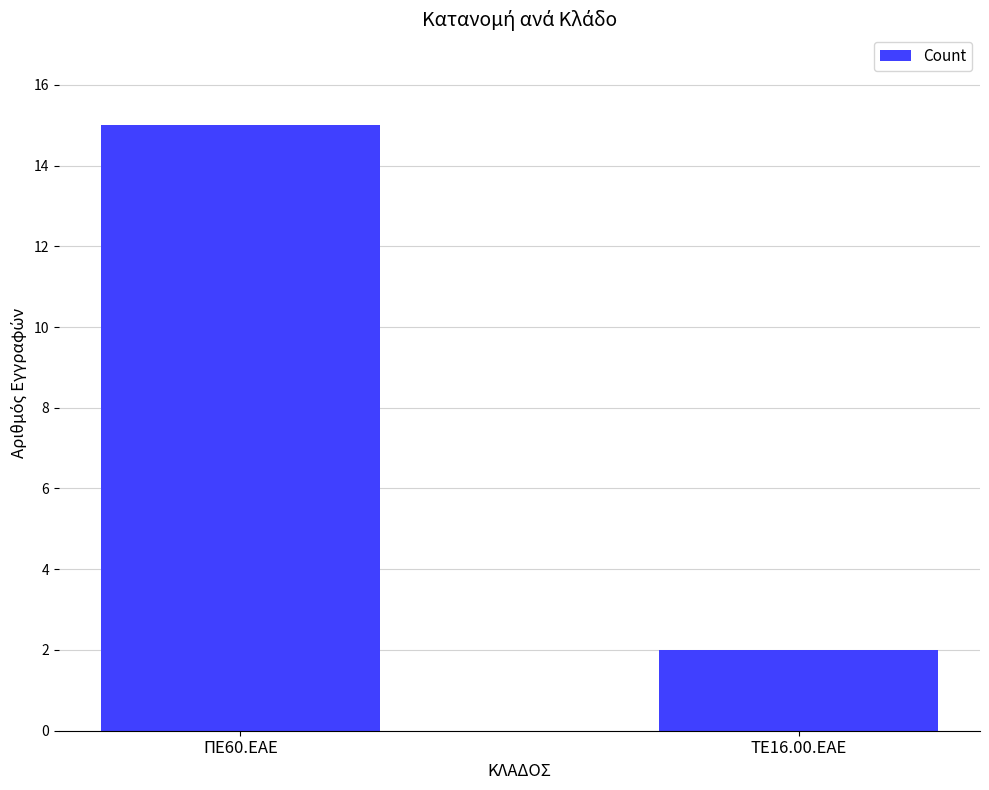

True or false: the data shows 23 at ΠΕ60.ΕΑΕ.

False